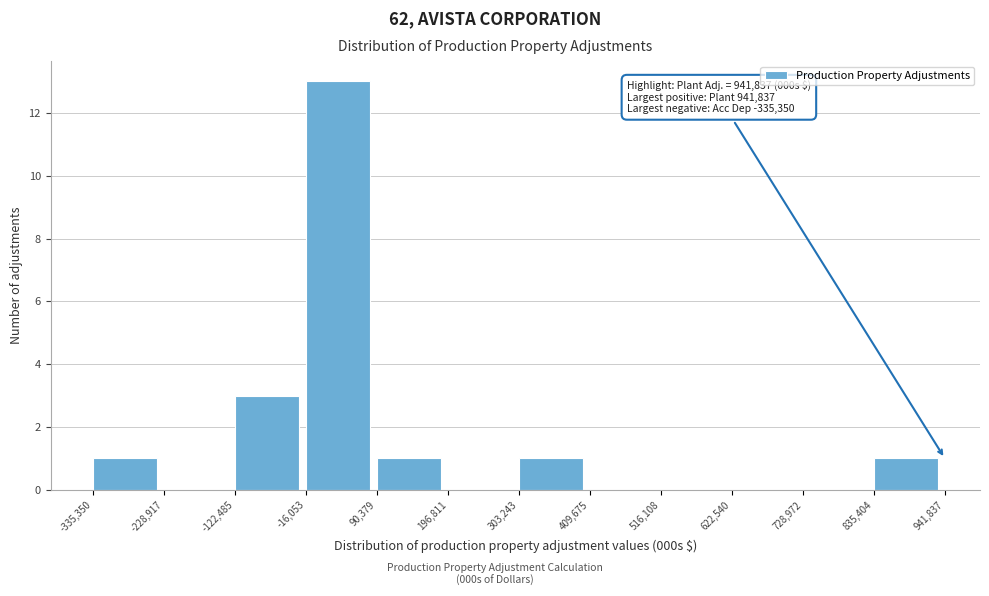

Which range on the x-axis has the tallest bar?

-16,053 to 90,379